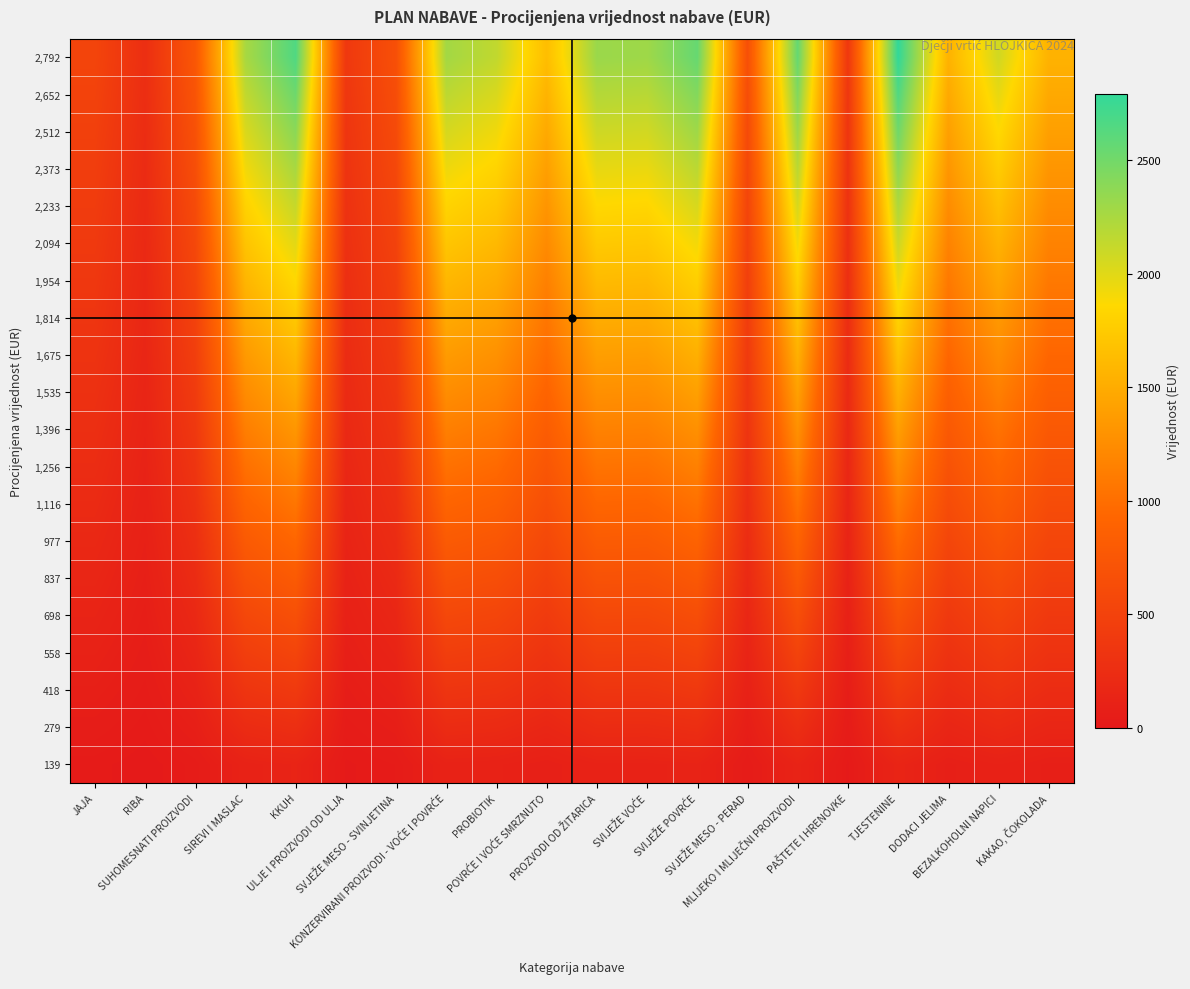

At DODACI JELIMA, list the series in order from largest to smallest.

2,792, 2,652, 2,512, 2,373, 2,233, 2,094, 1,954, 1,814, 1,675, 1,535, 1,396, 1,256, 1,116, 977, 837, 698, 558, 418, 279, 139